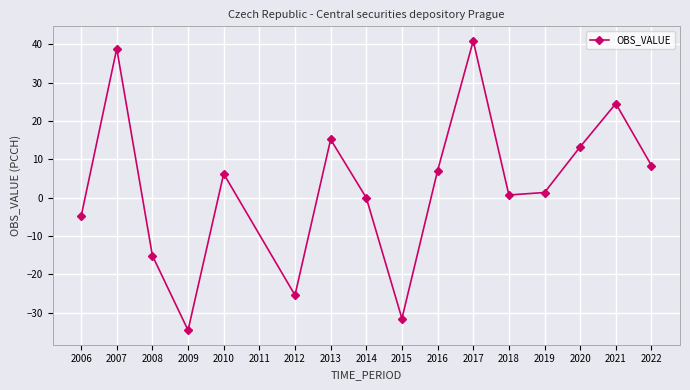

What value does the data have at 2021?

24.5